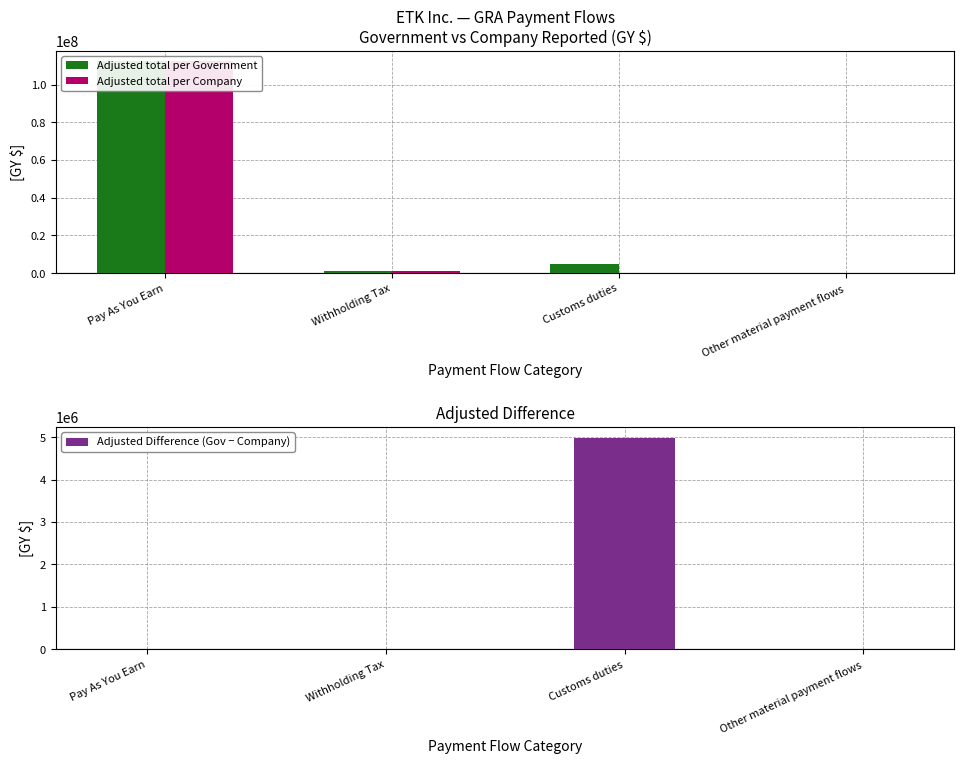

What is the difference between the maximum and minimum values in the Adjusted Difference (Gov − Company) series?

4990344